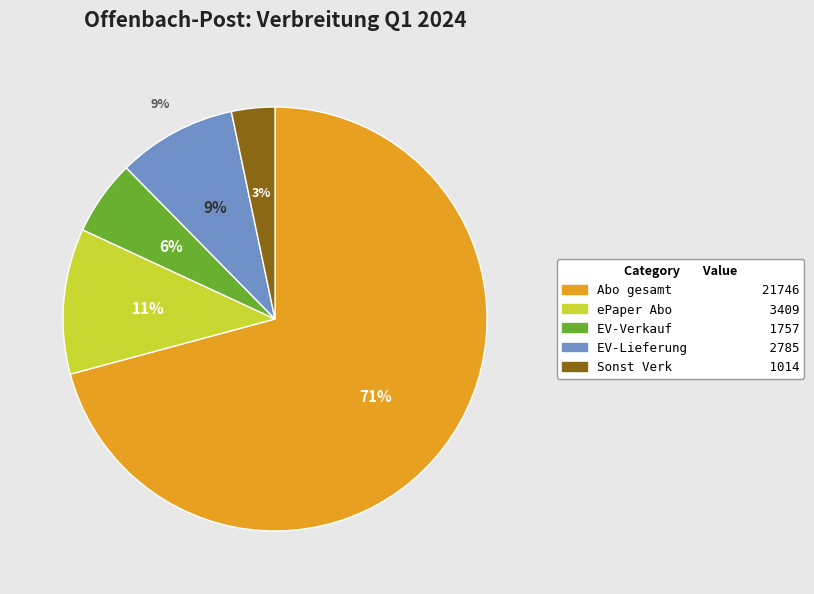

What percentage is the EV-Verkauf slice, to the nearest percent?

6%